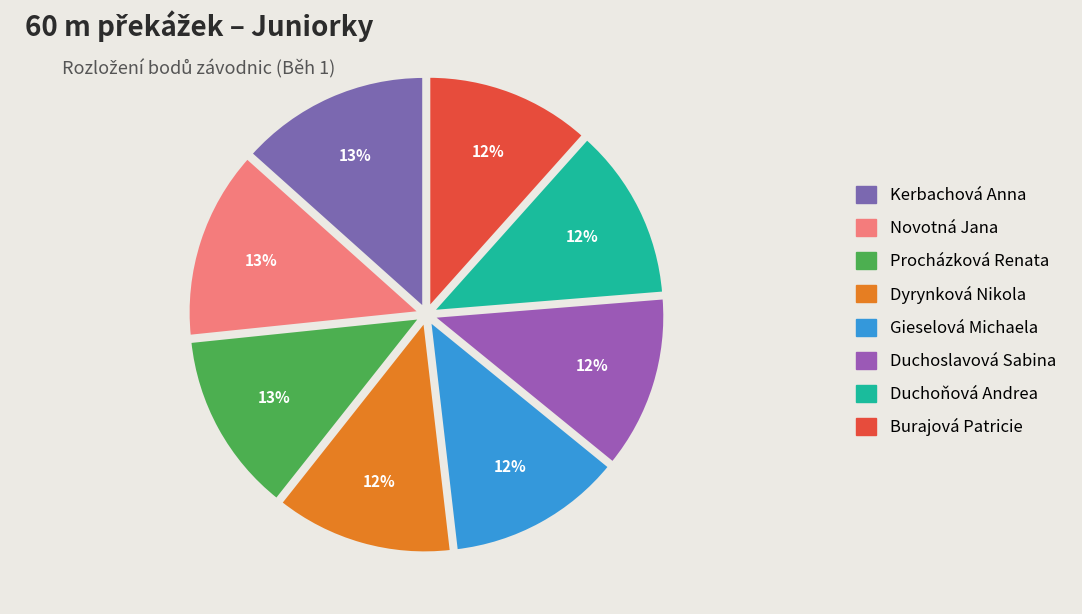

Between Duchoslavová Sabina and Procházková Renata, which is larger?

Procházková Renata